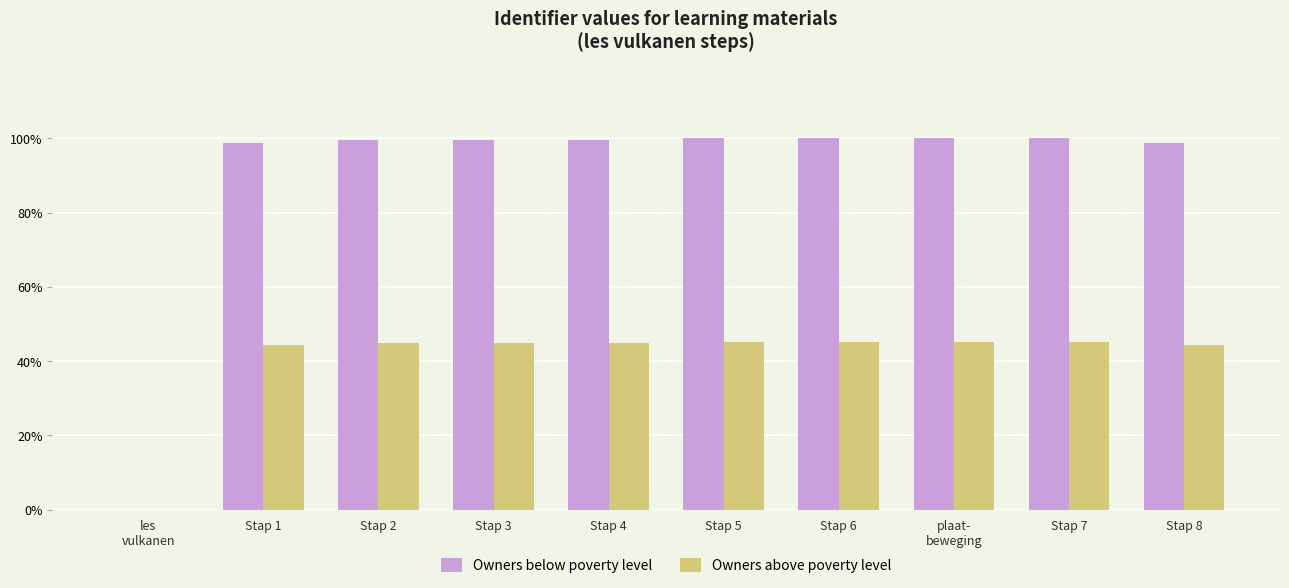

Which series has the largest total across all categories?

Owners below poverty level